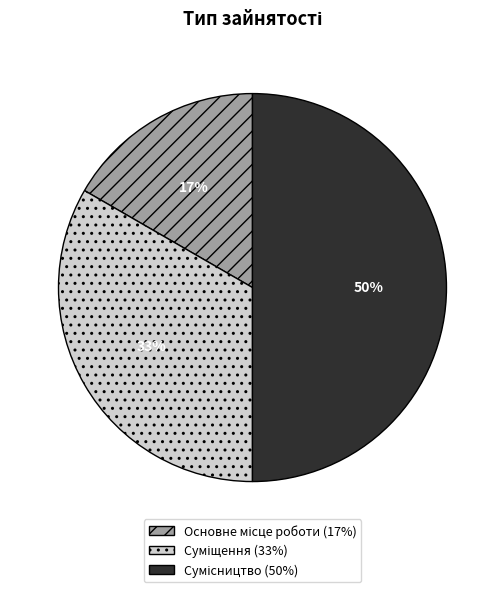

To the nearest percent, what is the difference between the largest and smallest slice percentages?

33%